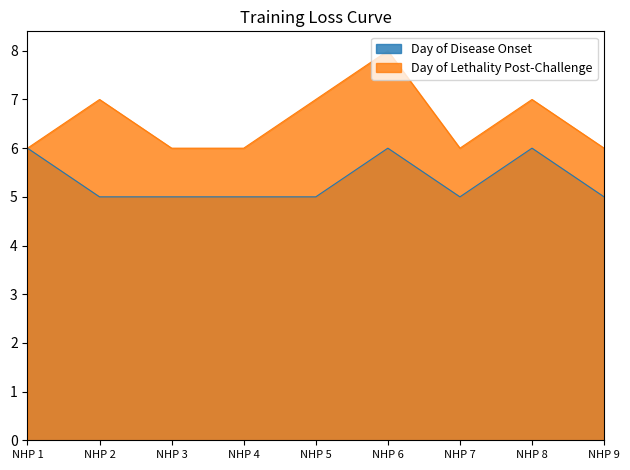

Reading right to left, what are all the values shown in this chart?

Day of Disease Onset: NHP 9=5	NHP 8=6	NHP 7=5	NHP 6=6	NHP 5=5	NHP 4=5	NHP 3=5	NHP 2=5	NHP 1=6
Day of Lethality Post-Challenge: NHP 9=6	NHP 8=7	NHP 7=6	NHP 6=8	NHP 5=7	NHP 4=6	NHP 3=6	NHP 2=7	NHP 1=6